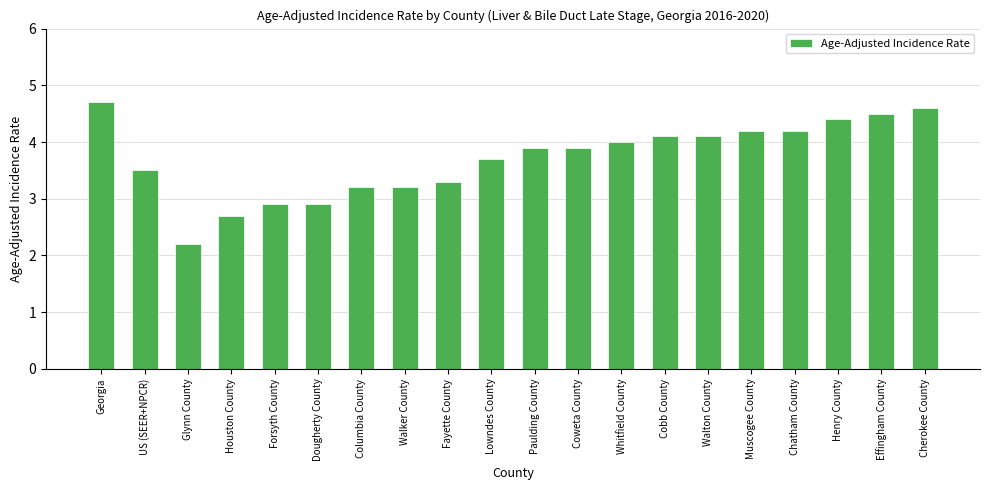

What is the sum of all values?

74.2